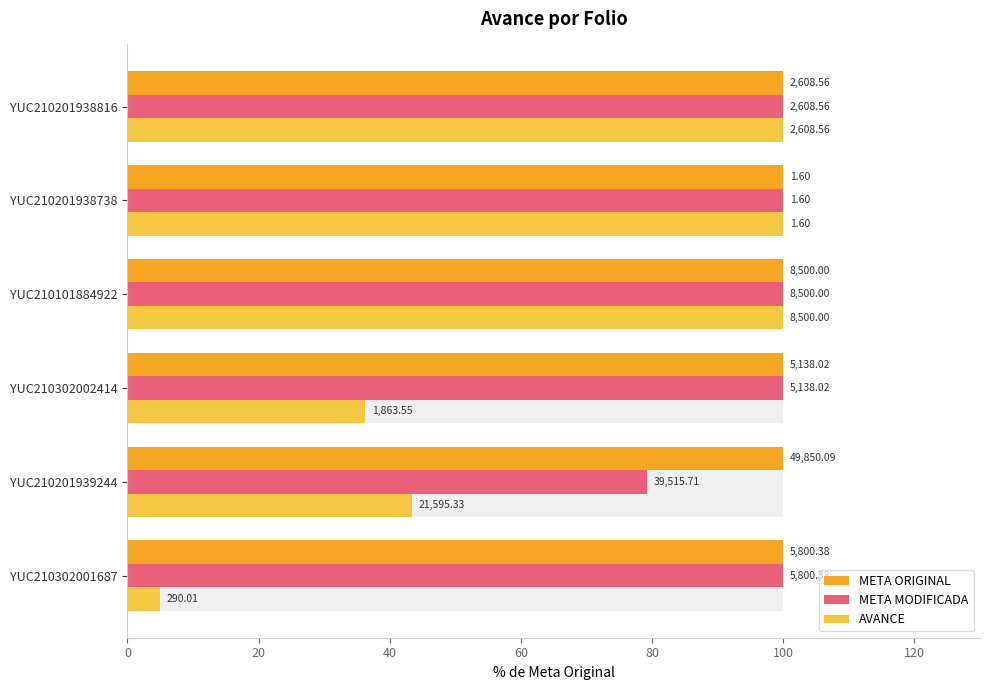

What are all the series names shown in the legend?

META ORIGINAL, META MODIFICADA, AVANCE